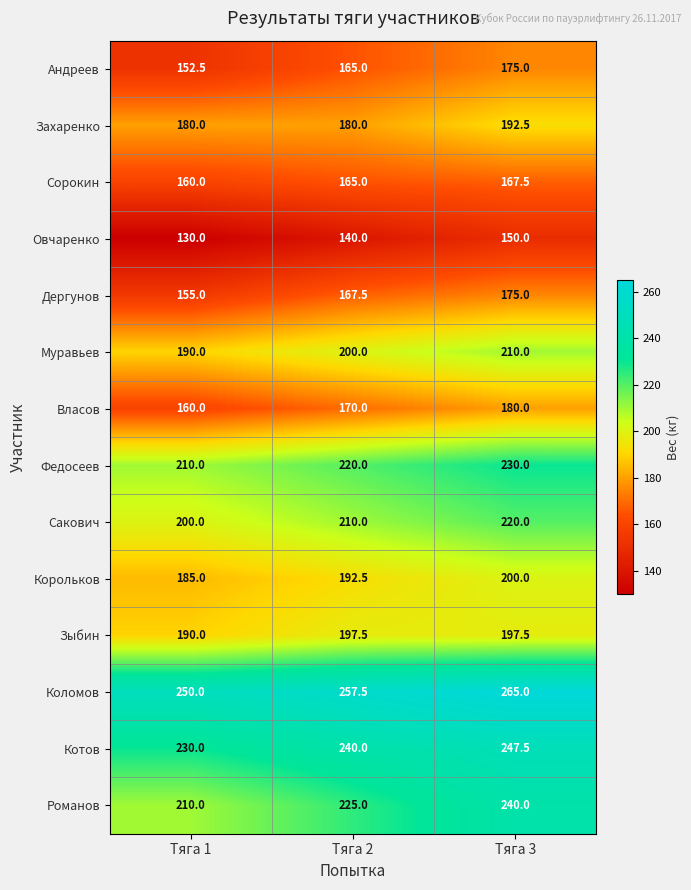

What is the maximum value shown in the chart?

265.0